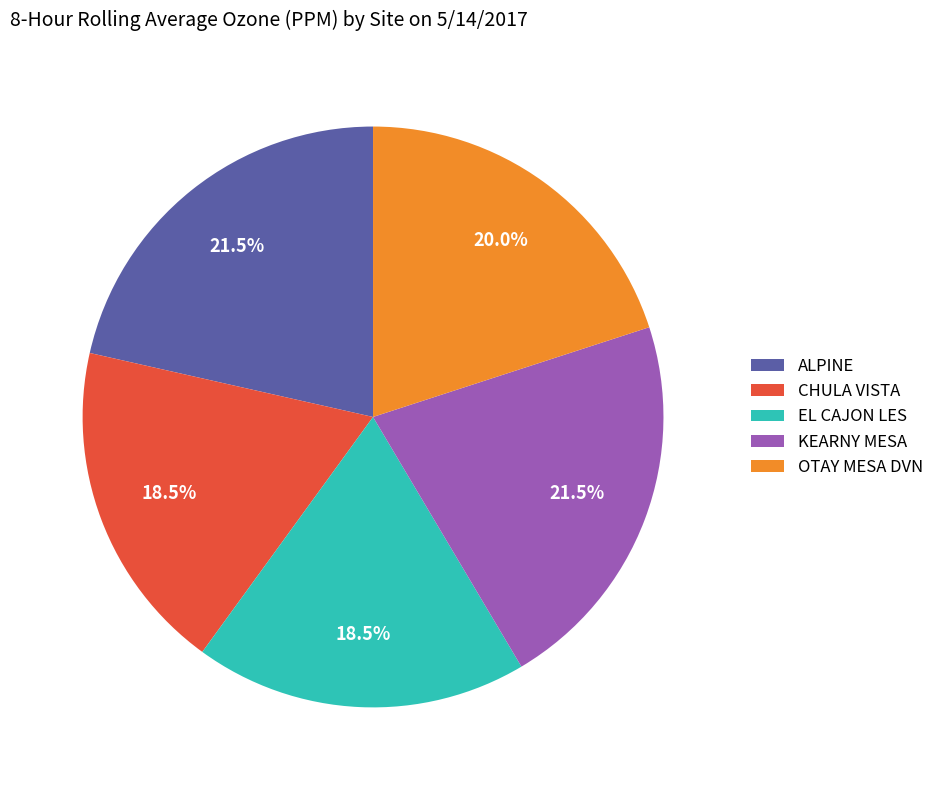

Does KEARNY MESA account for over 50% of the chart?

No